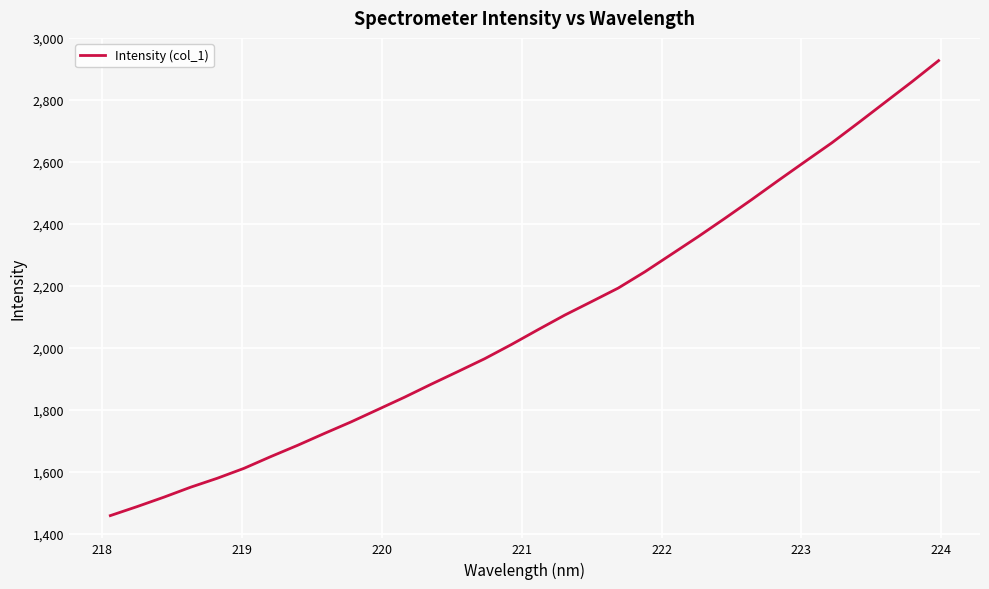

What is the smallest value displayed?

1458.4